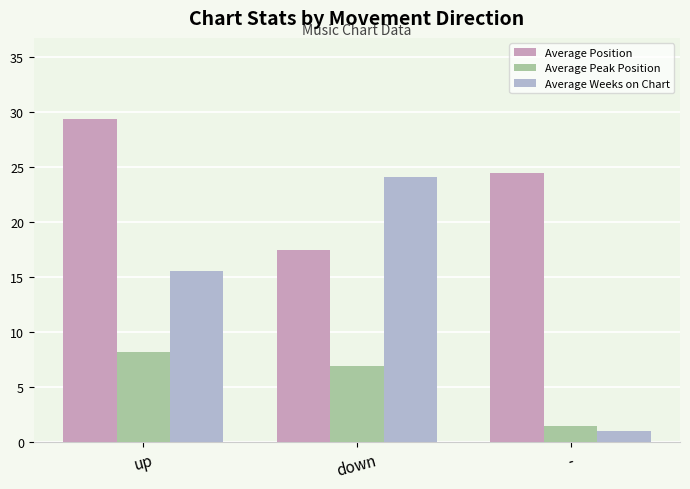

Are the bars horizontal?

No